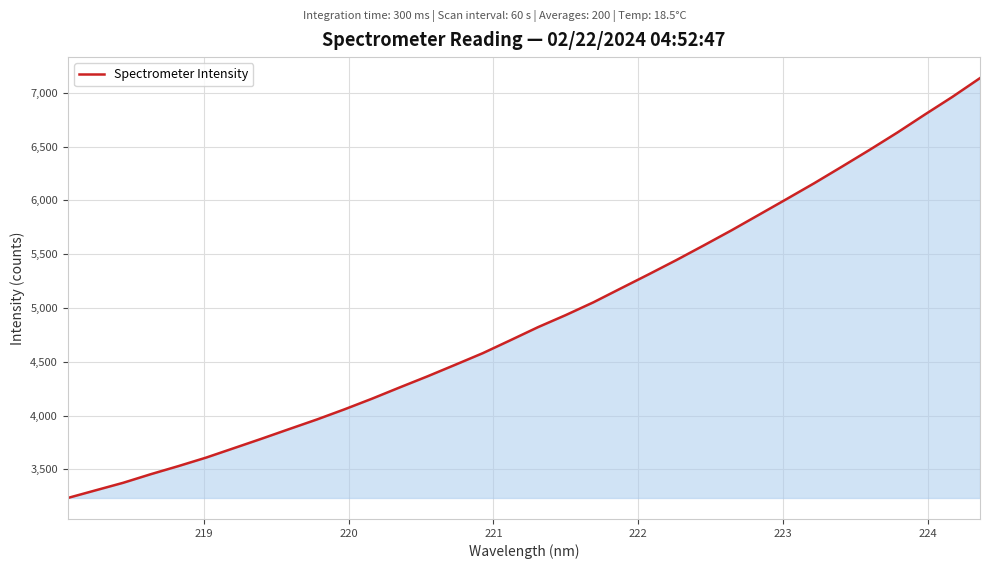

How many lines are shown in the chart?

1